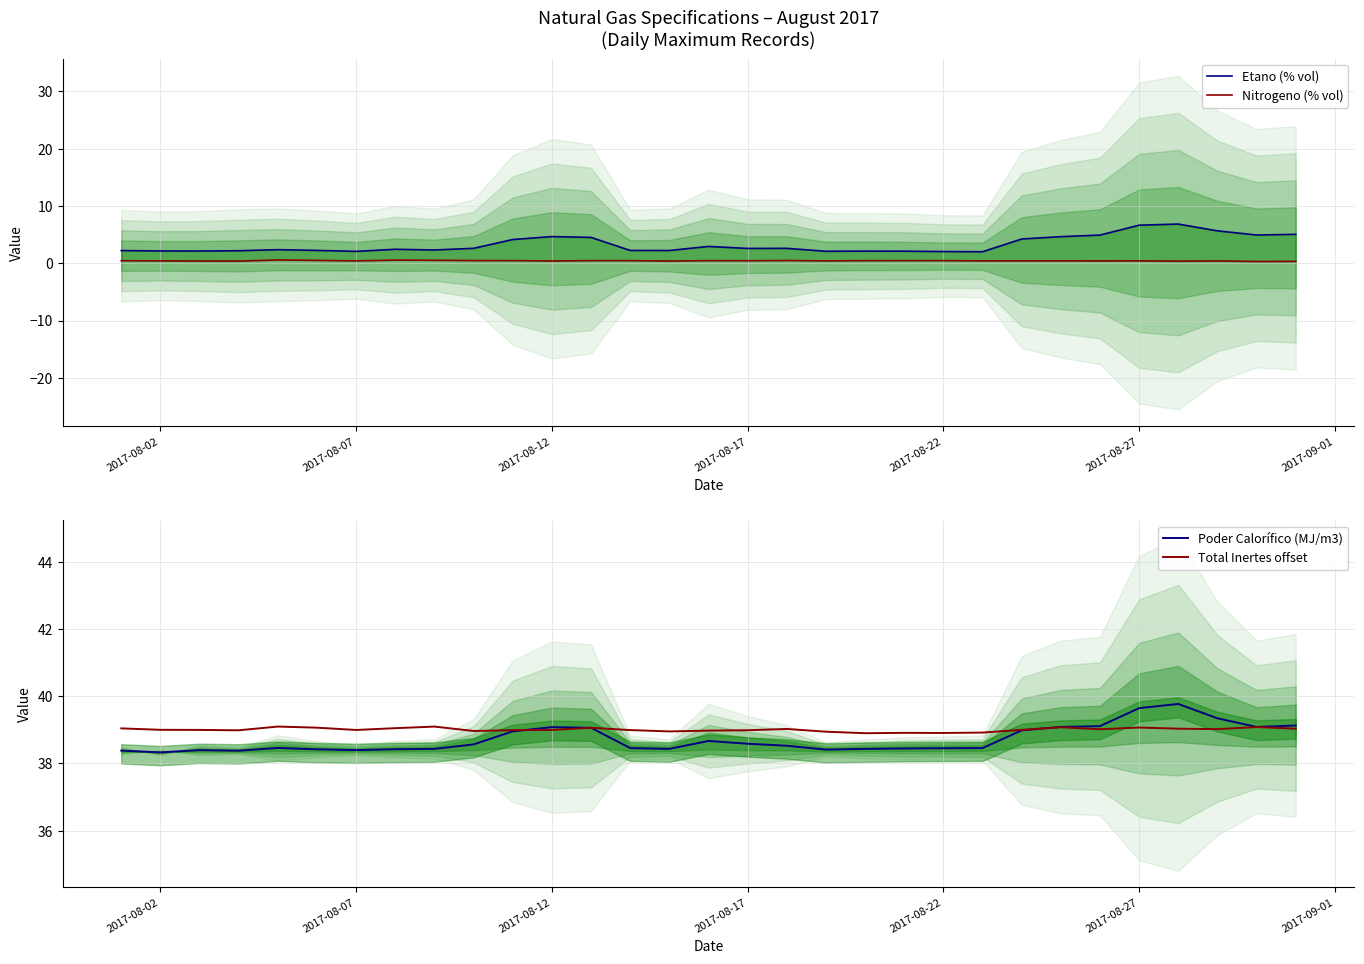

What is the lowest value of the Total Inertes offset series?

38.9